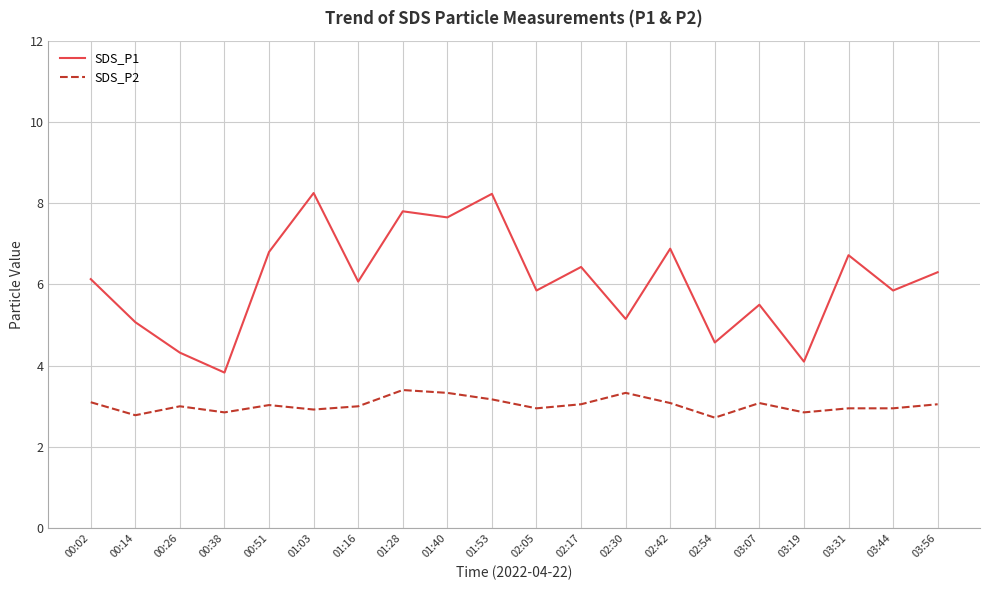

Rank the series by their maximum value, from highest to lowest.

SDS_P1, SDS_P2